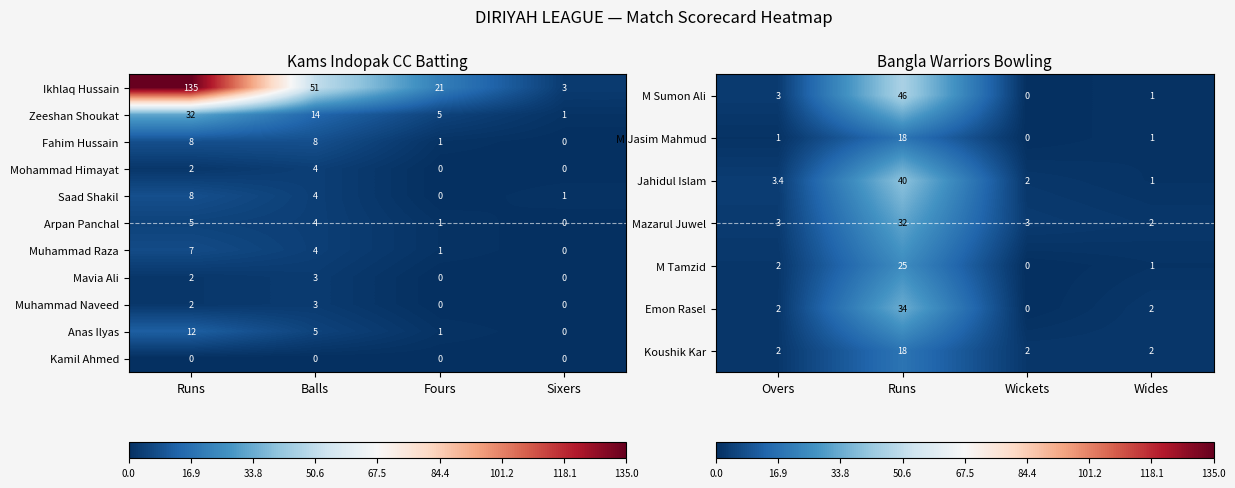

Which category has the lowest value in the Saad Shakil series?

Fours